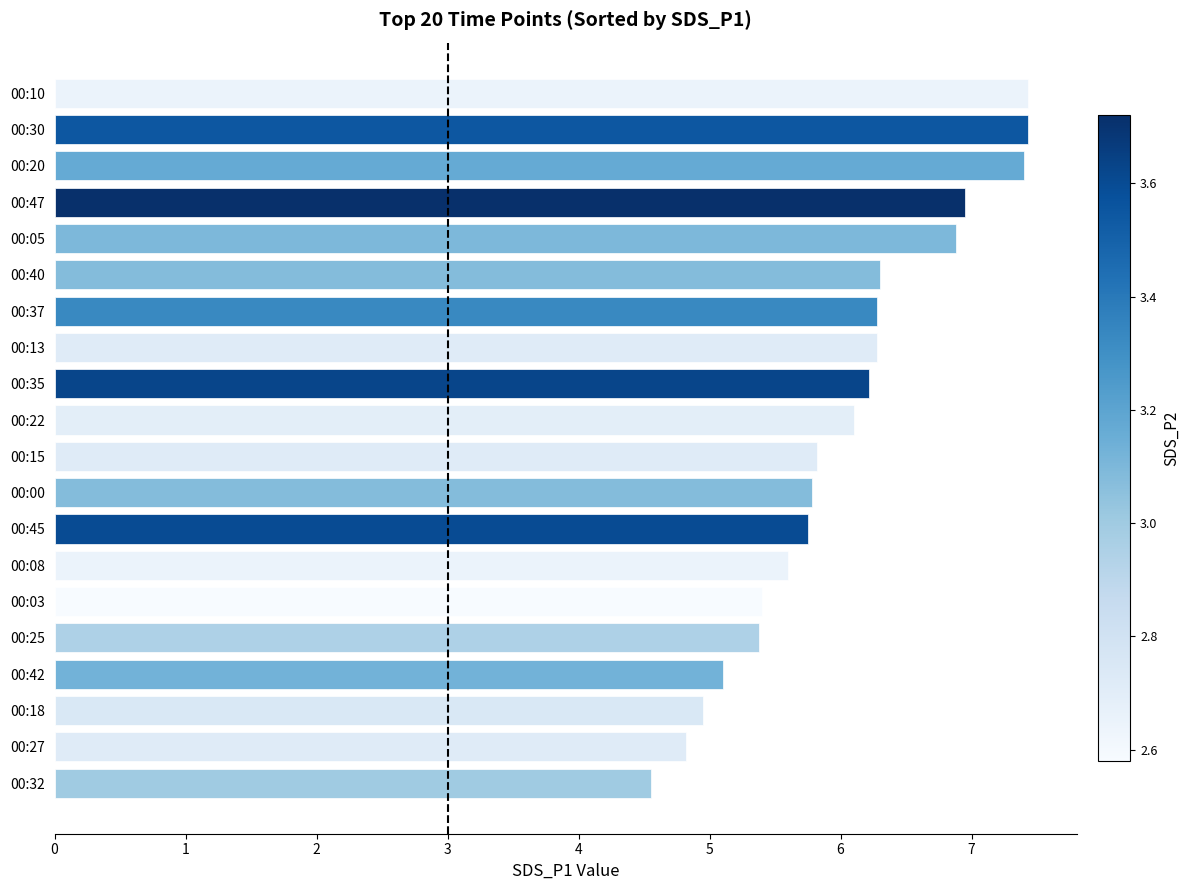

The chart shows a value of 10.6 at 00:30. True or false?

False